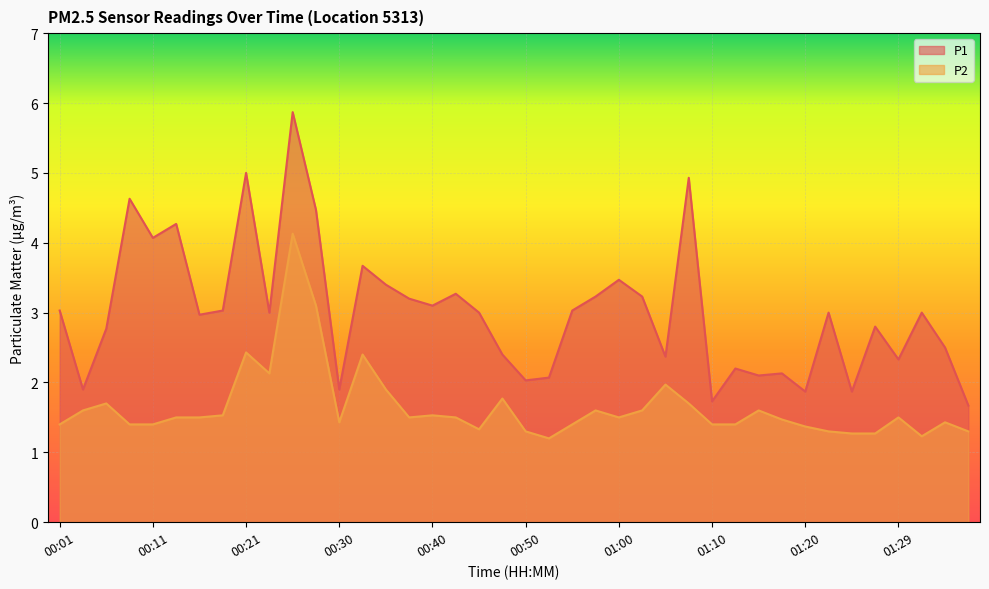

True or false: P1 and P2 cross at least once.

False